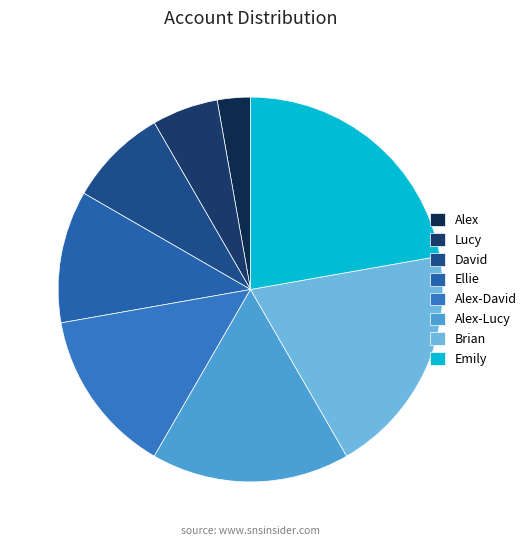

Which slice is the largest?

Emily